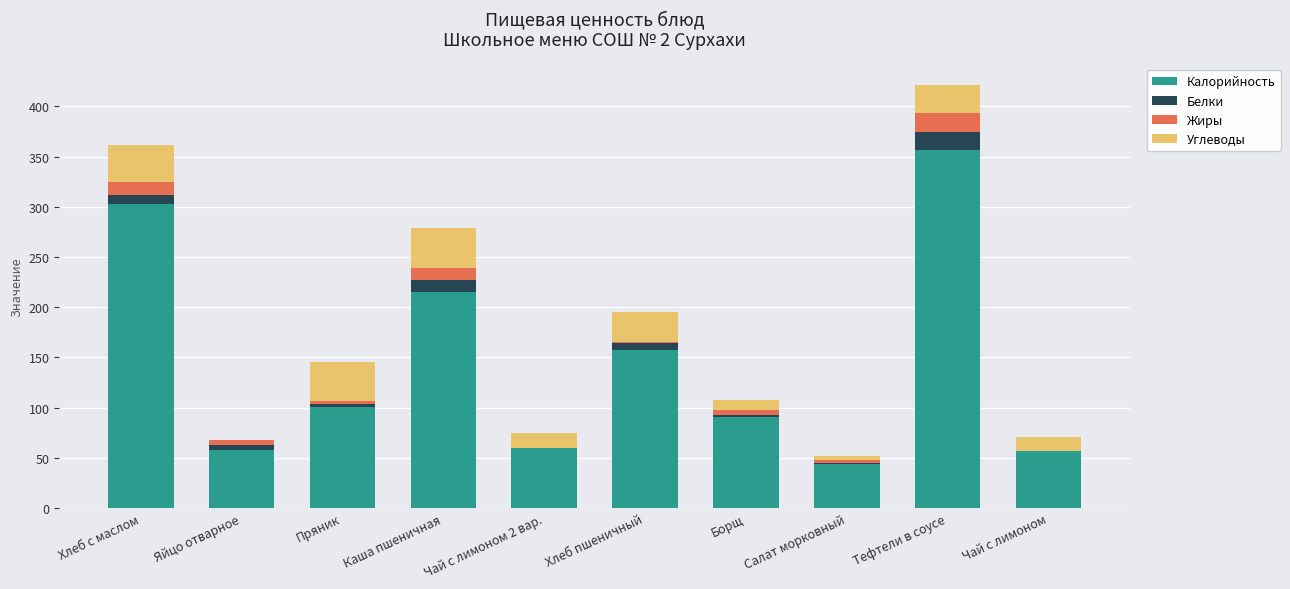

What is the sum of all Калорийность values?

1443